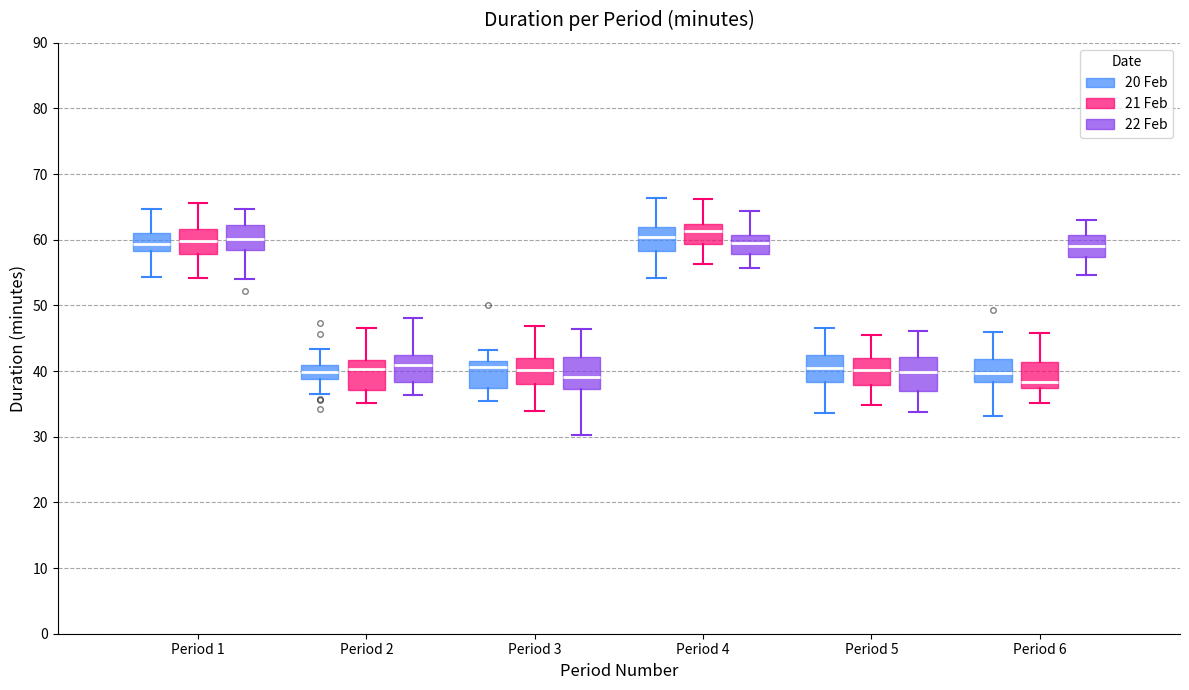

Where does the lower whisker of the box for Period 3 (20 Feb) end on the y-axis? The values are not printed on the chart, so give them approximately, as read against the axis.

35